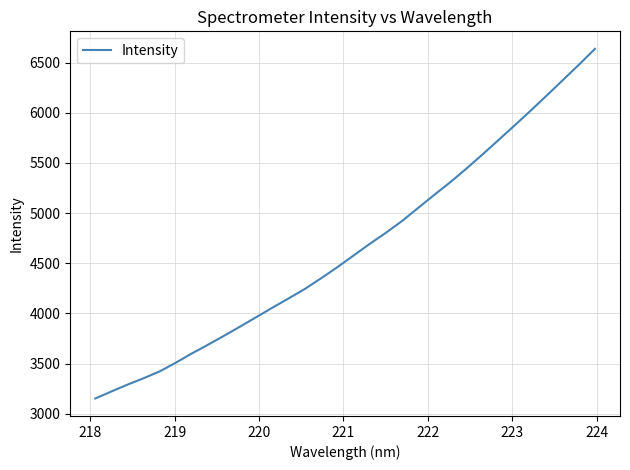

What is the maximum value shown in the chart?

6636.8